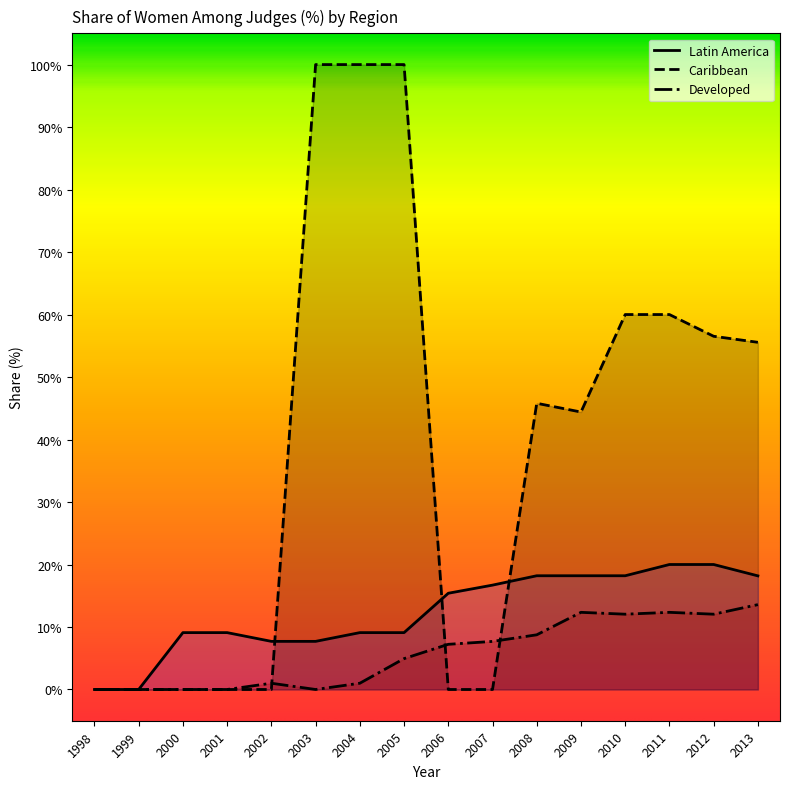

How many lines are shown in the chart?

3